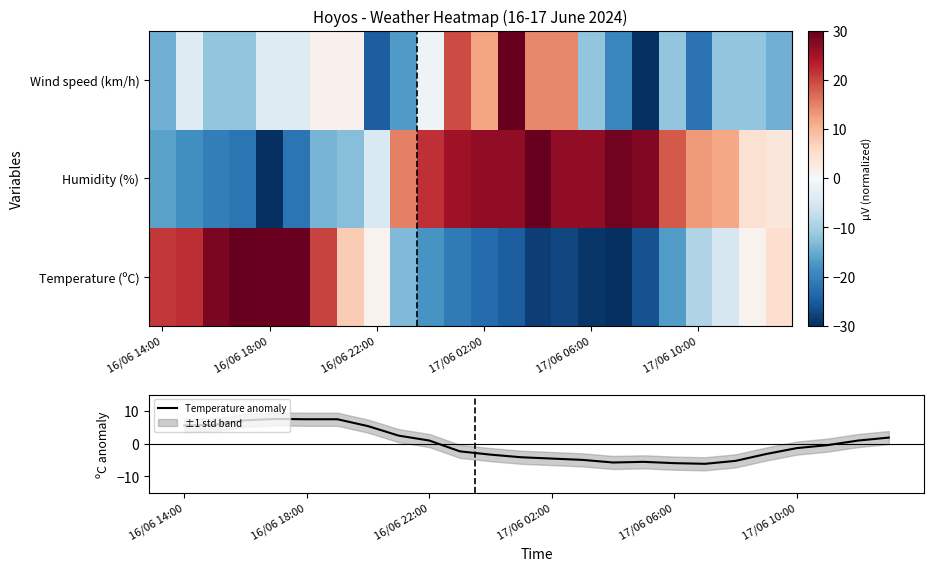

Where does the Temperature anomaly series first go above 0?

16/06 14:00